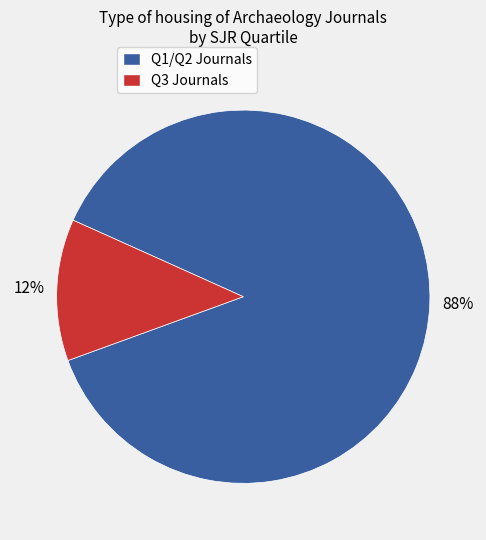

To the nearest percent, what is the average slice percentage?

50%